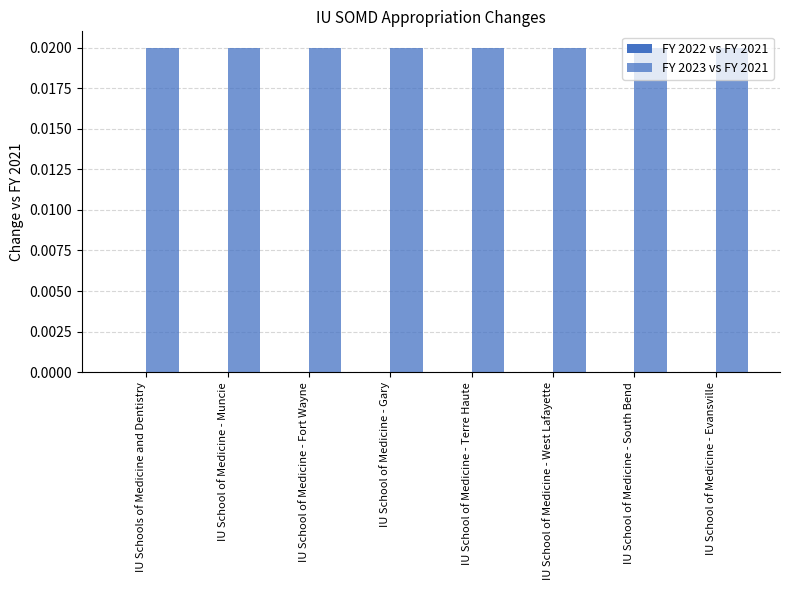

How many data points does each series have?

8